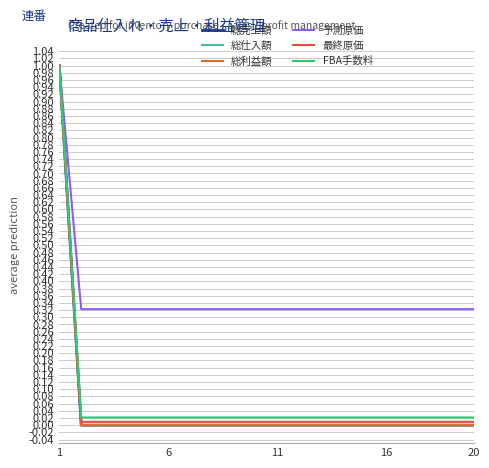

What is the average value of the 総売上額 series?

0.1